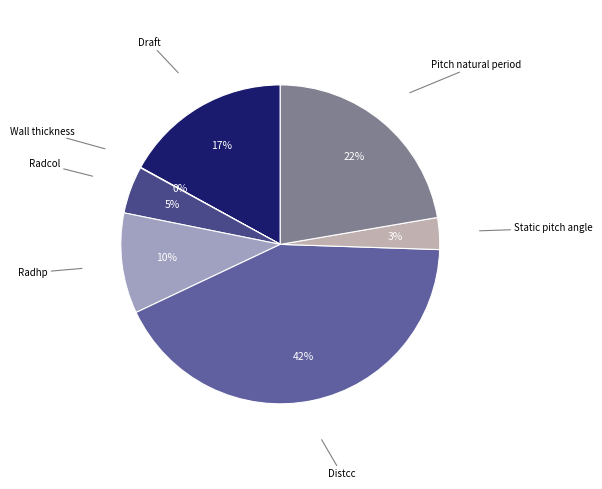

Is there any slice that represents more than half of the pie?

No